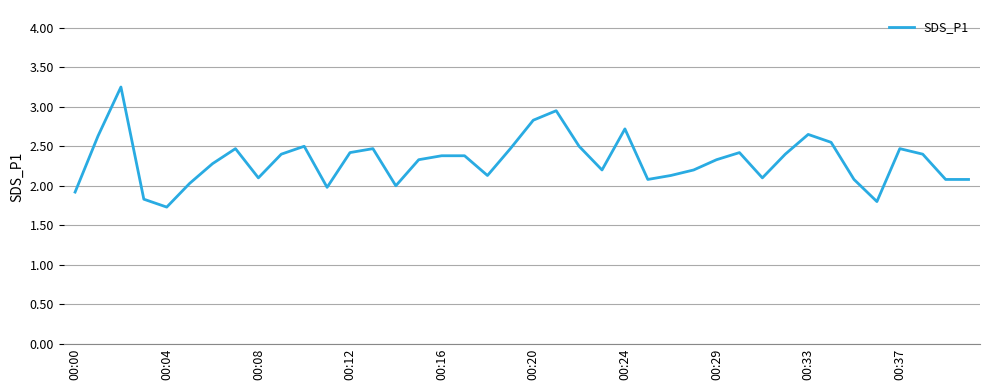

What is the difference between the maximum and minimum values?

1.5